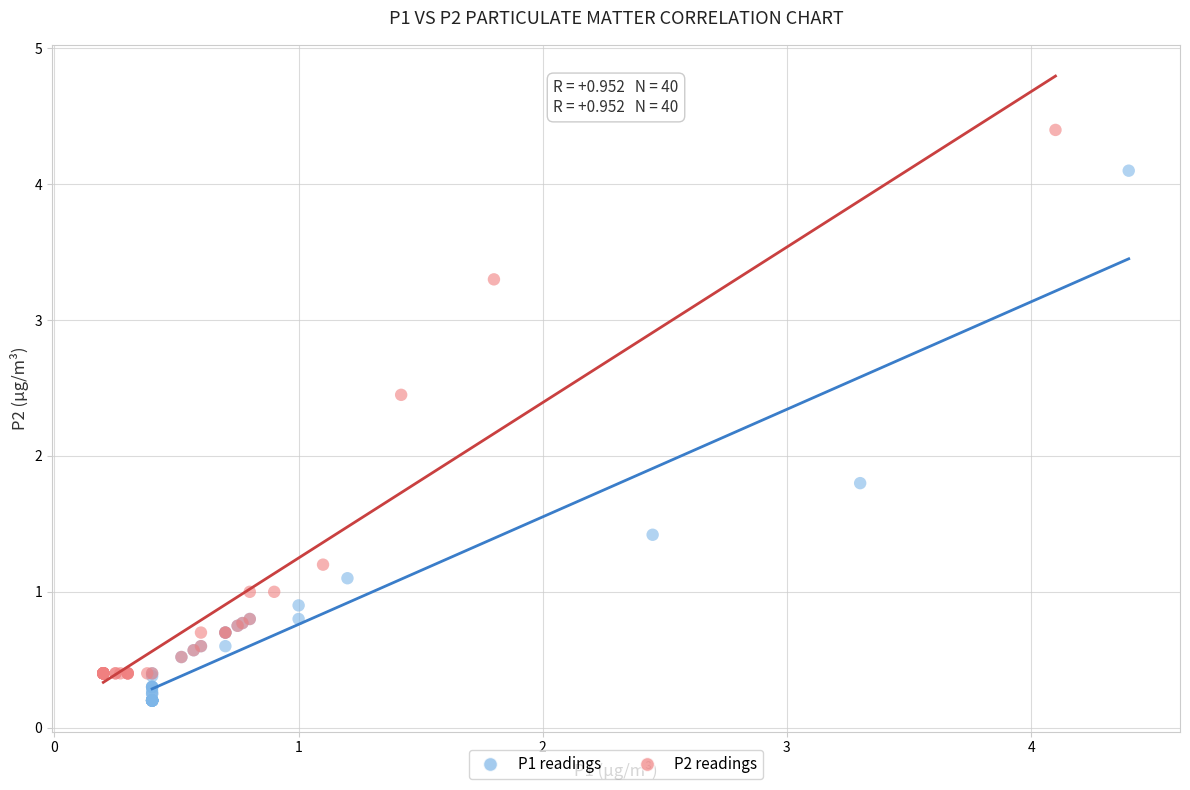

Which series contains the highest Y value?

P2 readings